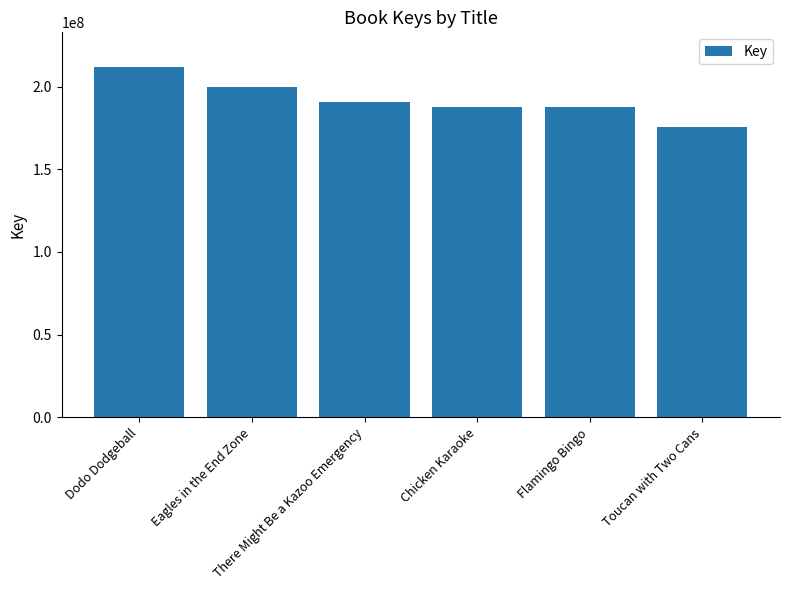

Between There Might Be a Kazoo Emergency and Dodo Dodgeball, which is larger?

Dodo Dodgeball